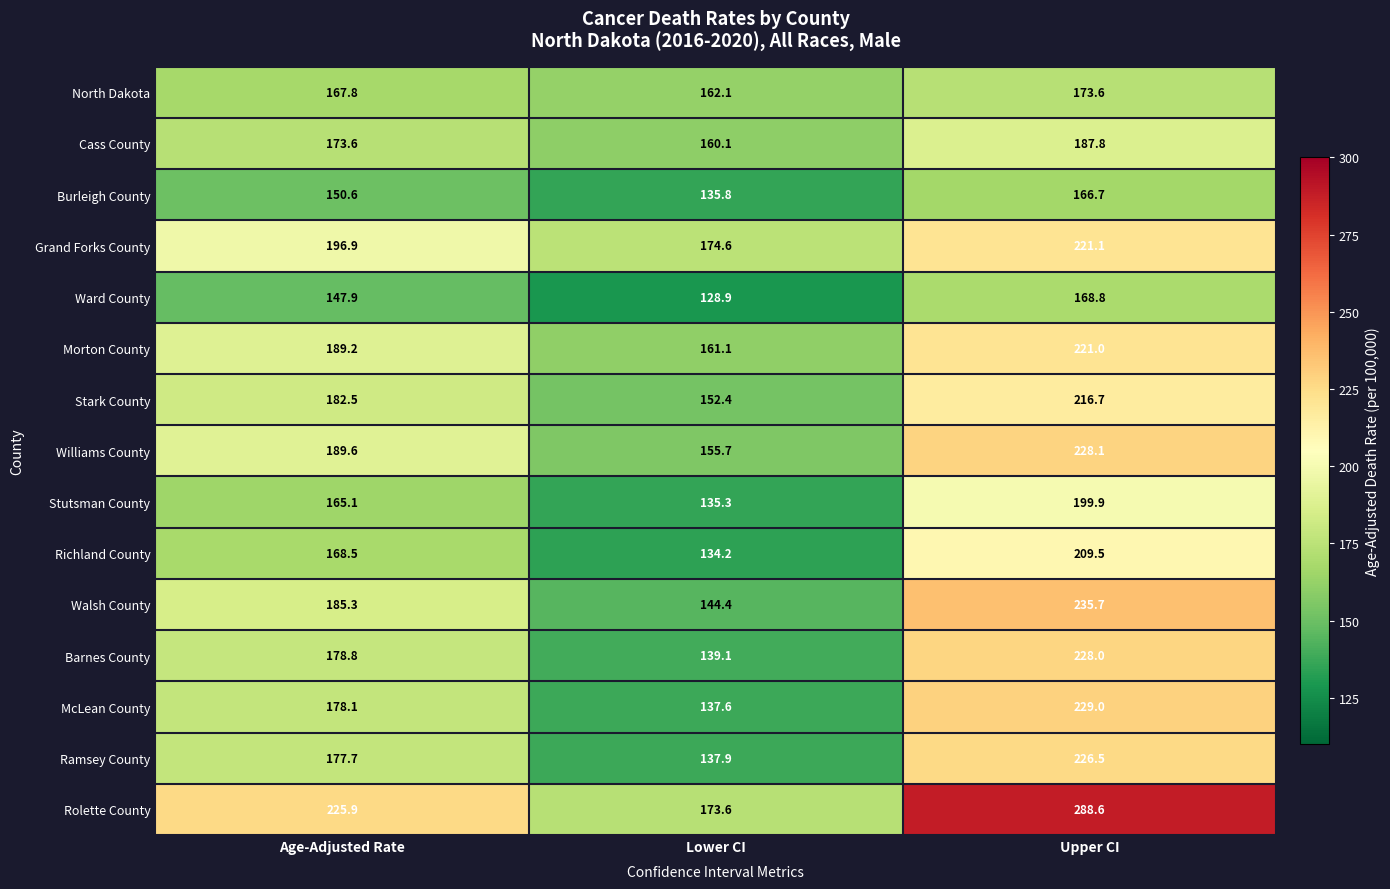

What is the minimum value shown in the chart?

128.9